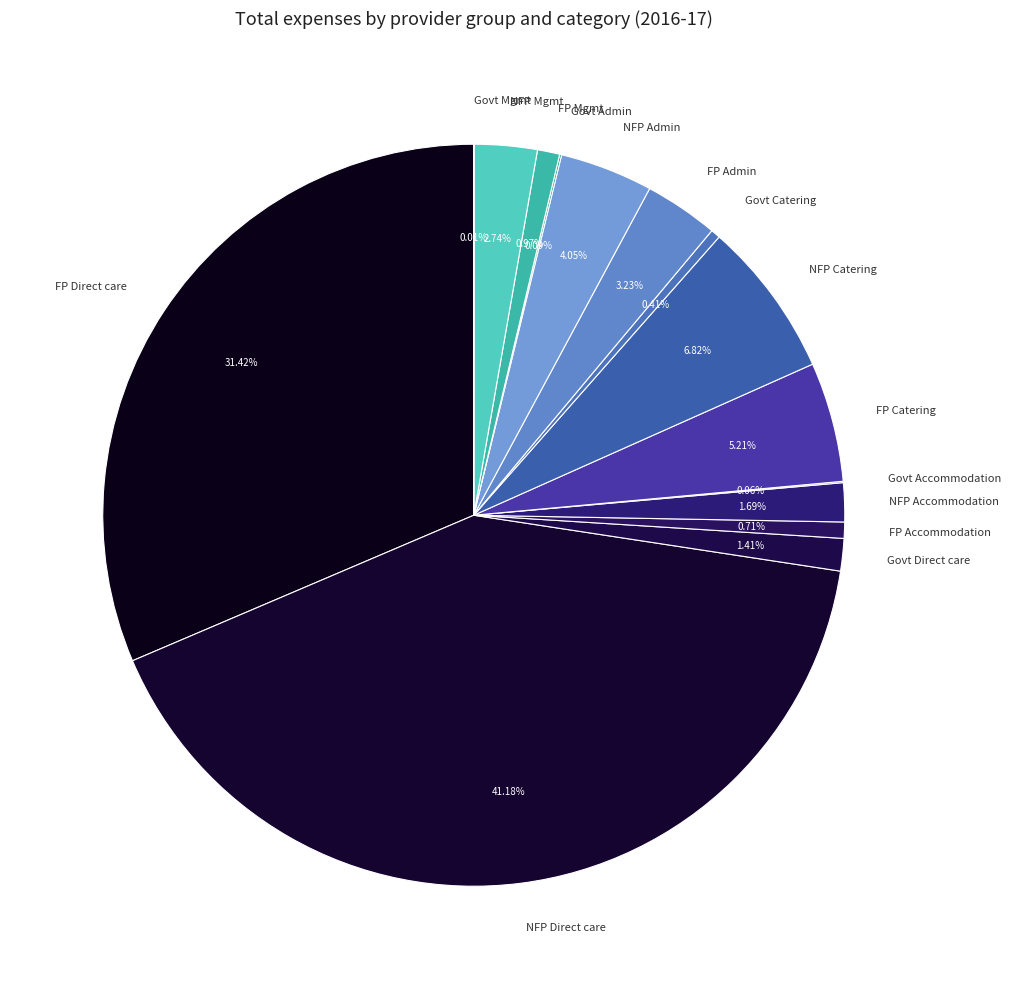

Which slice is the largest?

NFP Direct care